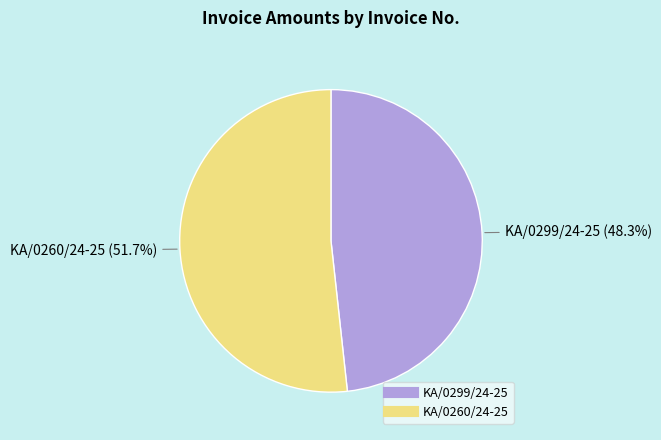

To the nearest percent, what is the difference between the largest and smallest slice percentages?

3%